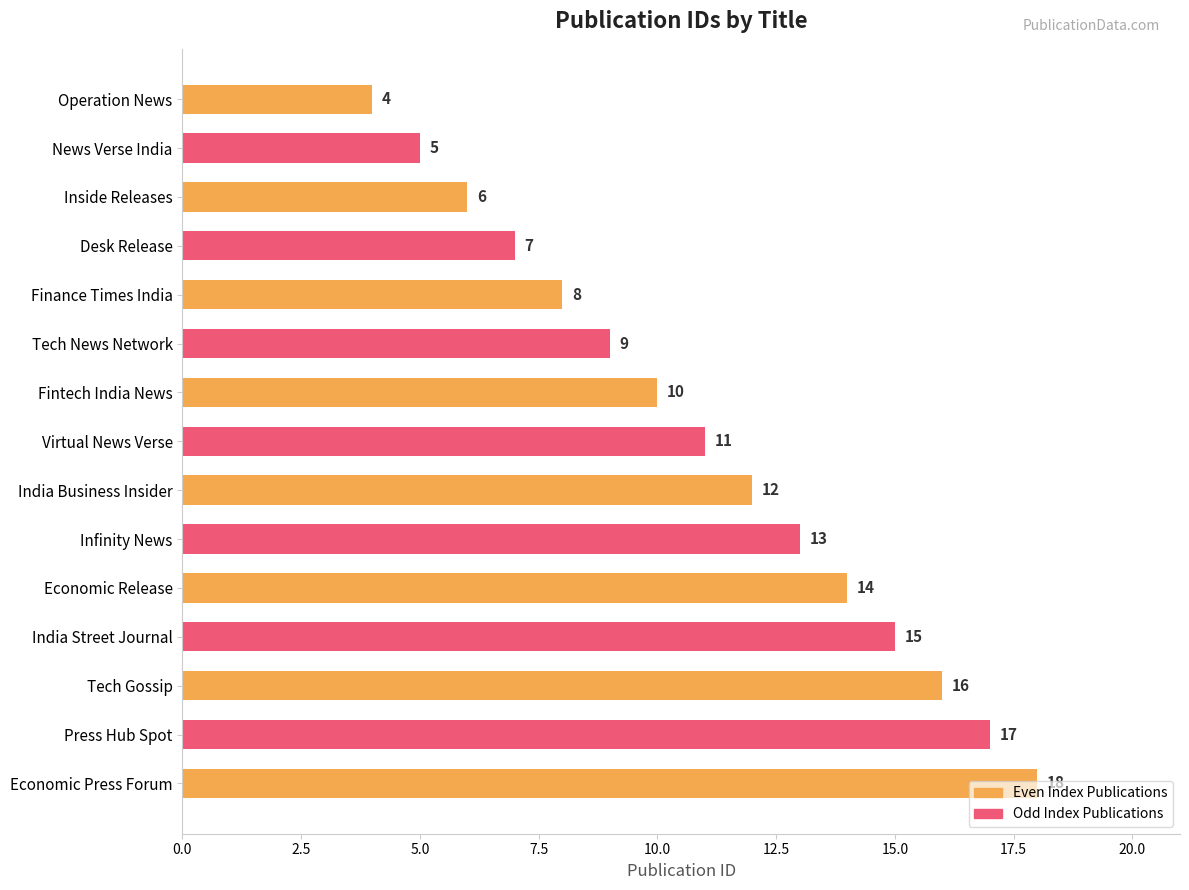

What is the label of the 6th bar from the top?

Tech News Network